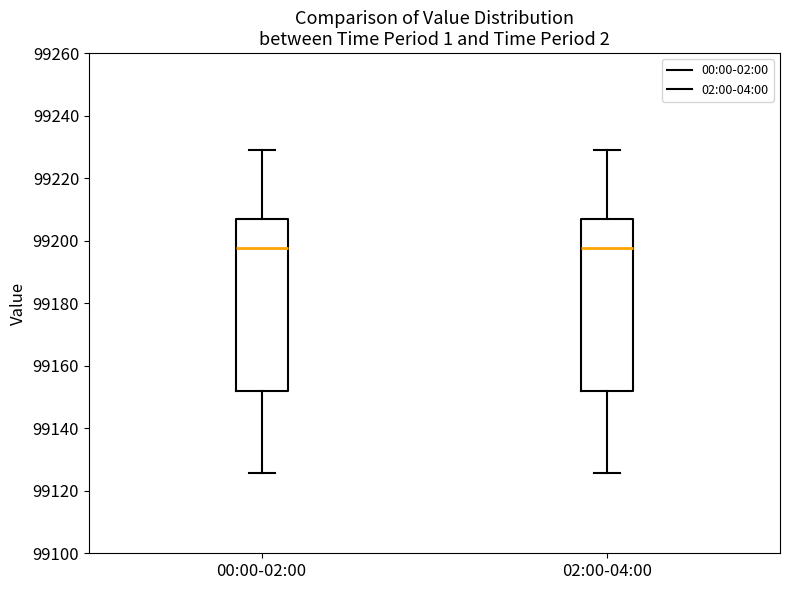

Reading left to right, transcribe this box plot: for each box, give where its median line is, the range the box spans, and where its two whiskers end, as read against the y-axis. The values are not printed on the chart, so give them approximately, as read against the axis.

00:00-02:00: median 99198, box 99152 to 99206, whiskers 99126 to 99230
02:00-04:00: median 99198, box 99152 to 99206, whiskers 99126 to 99230